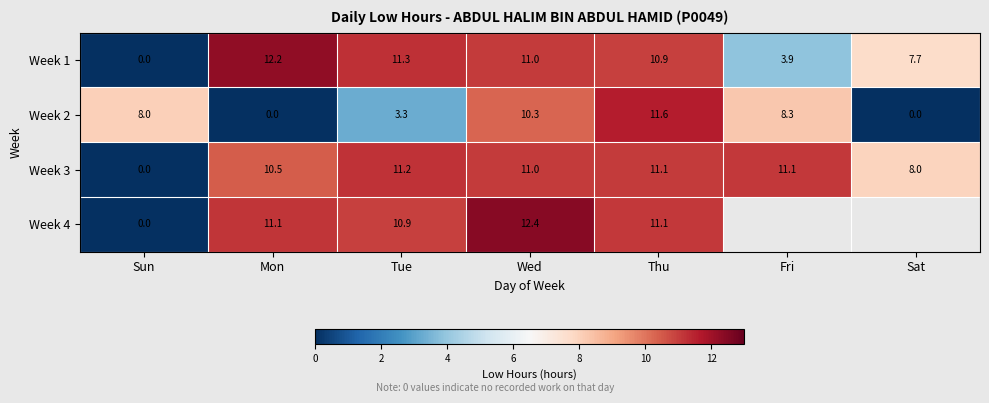

What is the difference between the second highest and minimum values in the Week 3 series?

11.1